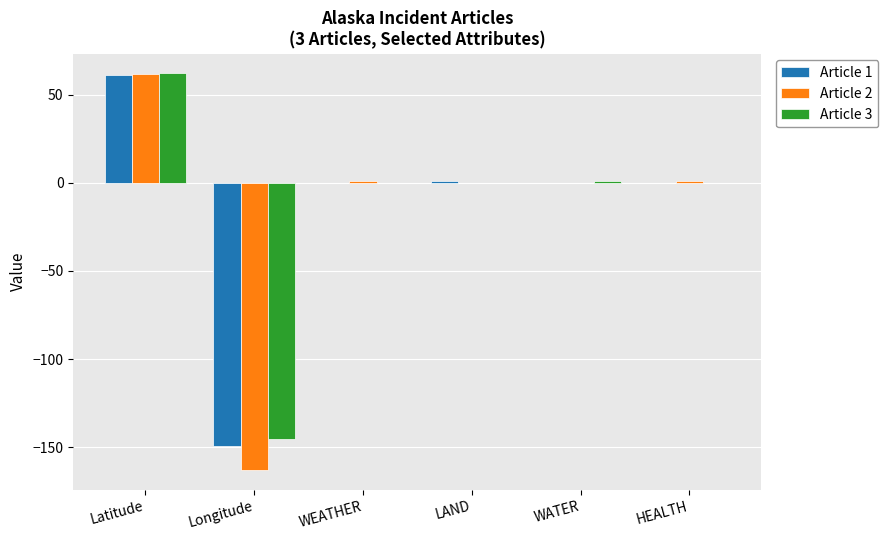

Reading left to right, what are all the values shown in this chart?

Article 1: Latitude=60.9	Longitude=-149.2	WEATHER=0.0	LAND=1.0	WATER=0.0	HEALTH=0.0
Article 2: Latitude=61.9	Longitude=-162.9	WEATHER=1.0	LAND=0.0	WATER=0.0	HEALTH=1.0
Article 3: Latitude=62.1	Longitude=-145.5	WEATHER=0.0	LAND=0.0	WATER=1.0	HEALTH=0.0